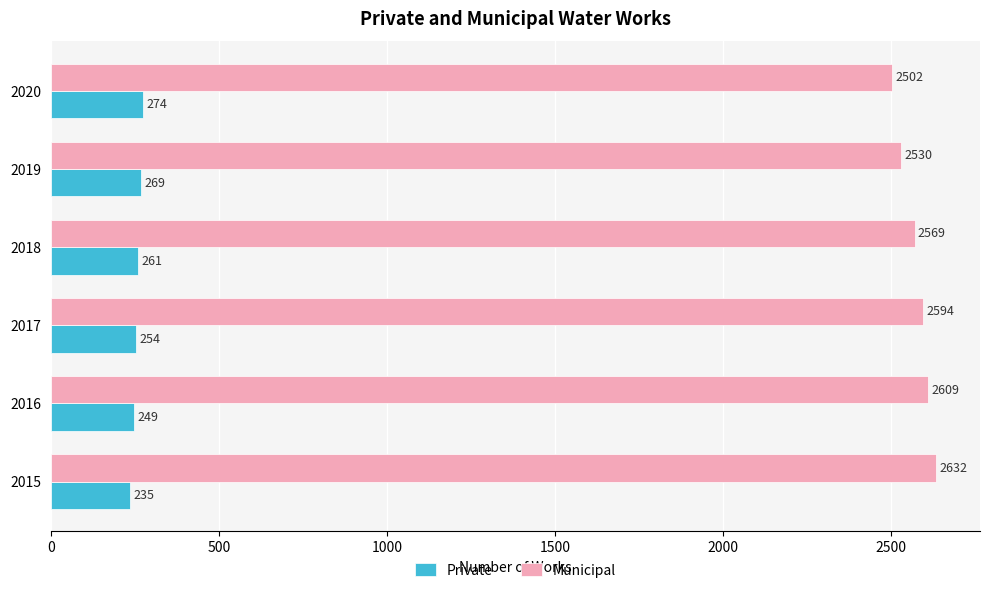

At 2019, list the series in order from largest to smallest.

Municipal, Private